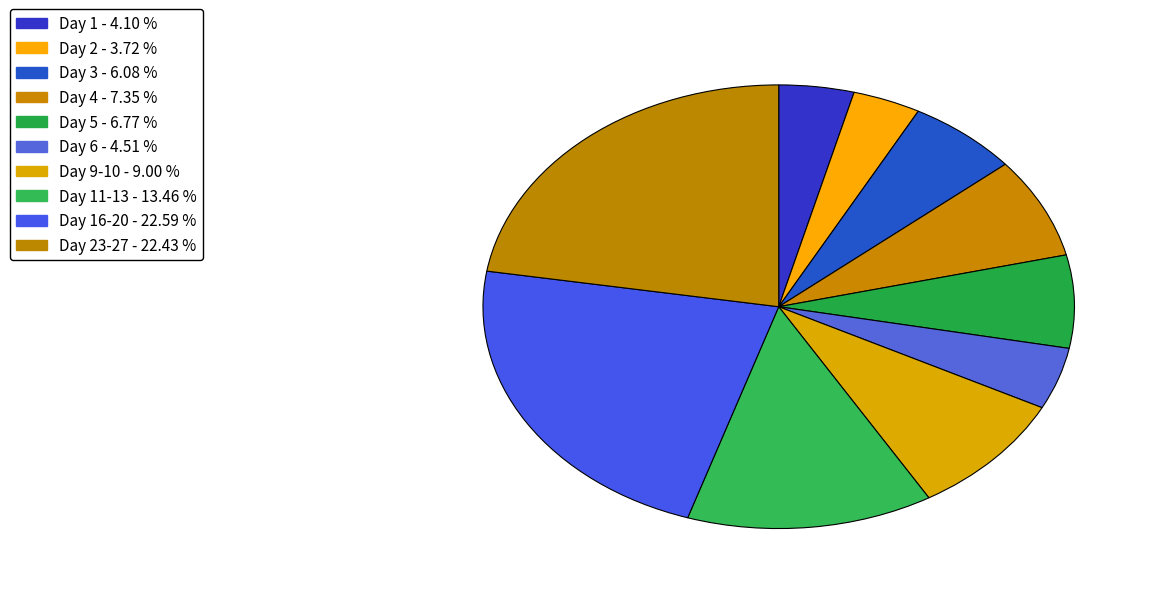

How many segments does this pie chart have?

10